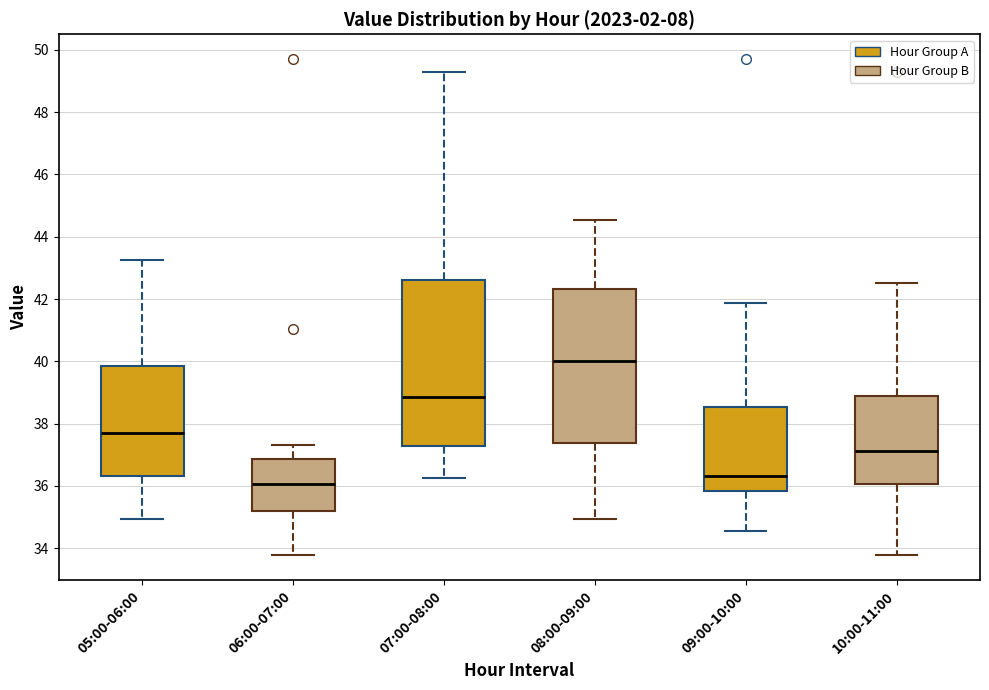

Reading left to right, read every box against the y-axis: the position of its median line, the range the box covers, and the ends of its whiskers. The values are not printed on the chart, so give them approximately, as read against the axis.

05:00-06:00: median 37.8, box 36.4 to 39.8, whiskers 35.0 to 43.2
06:00-07:00: median 36.0, box 35.2 to 36.8, whiskers 33.8 to 37.4
07:00-08:00: median 38.8, box 37.2 to 42.6, whiskers 36.2 to 49.4
08:00-09:00: median 40.0, box 37.4 to 42.4, whiskers 35.0 to 44.6
09:00-10:00: median 36.4, box 35.8 to 38.6, whiskers 34.6 to 41.8
10:00-11:00: median 37.2, box 36.0 to 38.8, whiskers 33.8 to 42.6